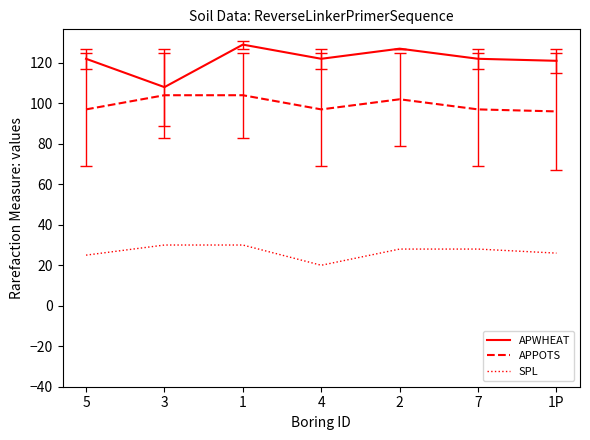

Rank the series by their maximum value, from lowest to highest.

SPL, APPOTS, APWHEAT